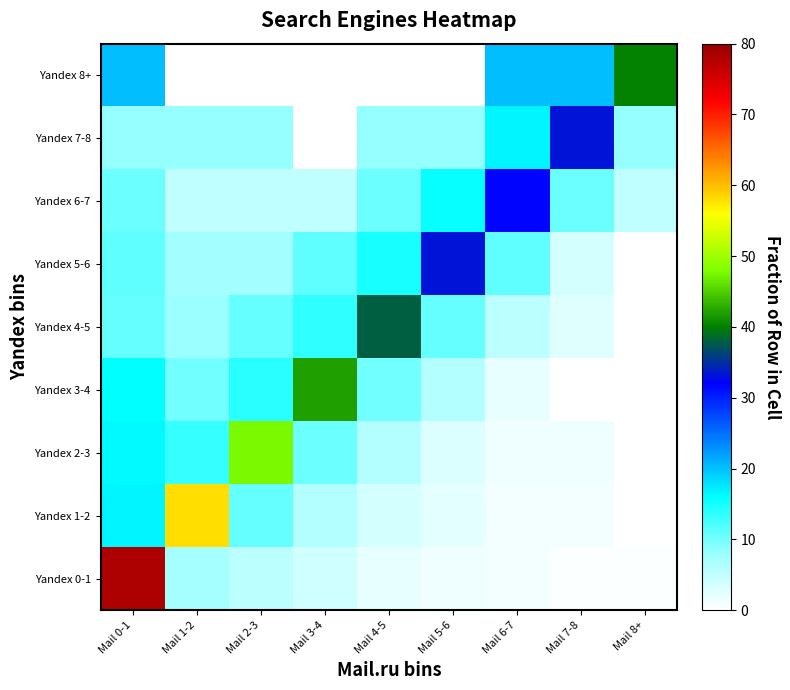

What is the difference between the highest and lowest values at Mail 0-1?

70.0